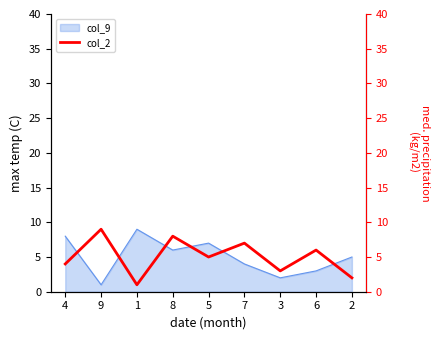

The value of col_9 at 2 is 8. True or false?

False